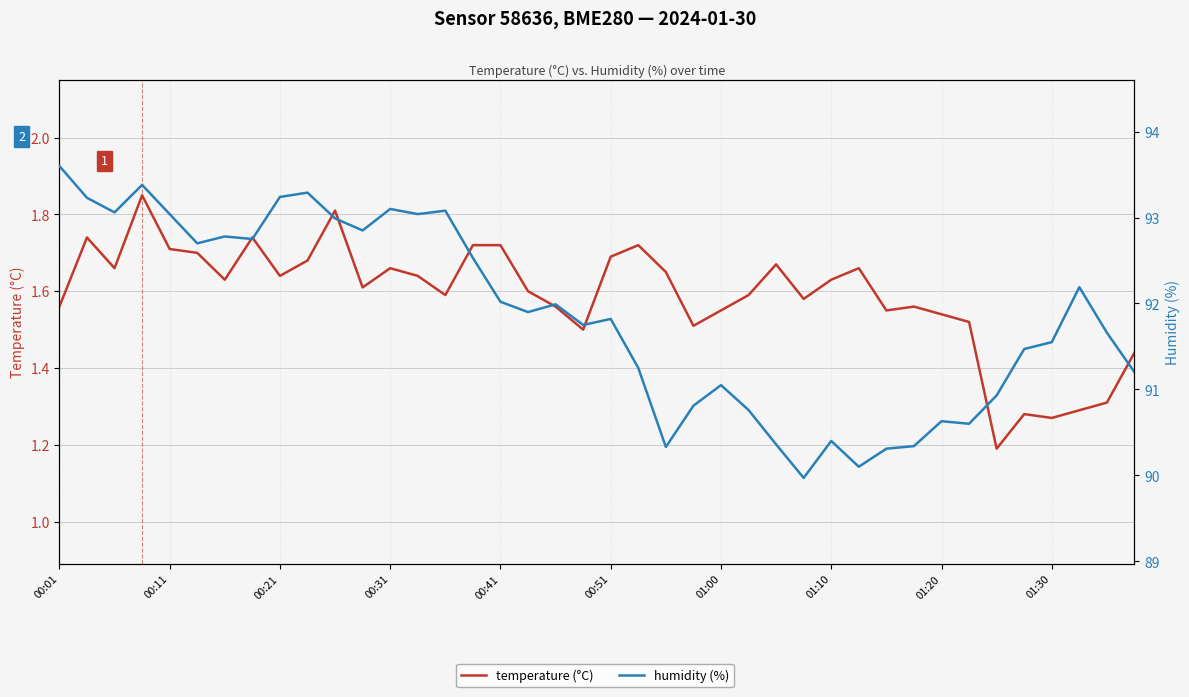

Which category has the highest value across all series?

00:01